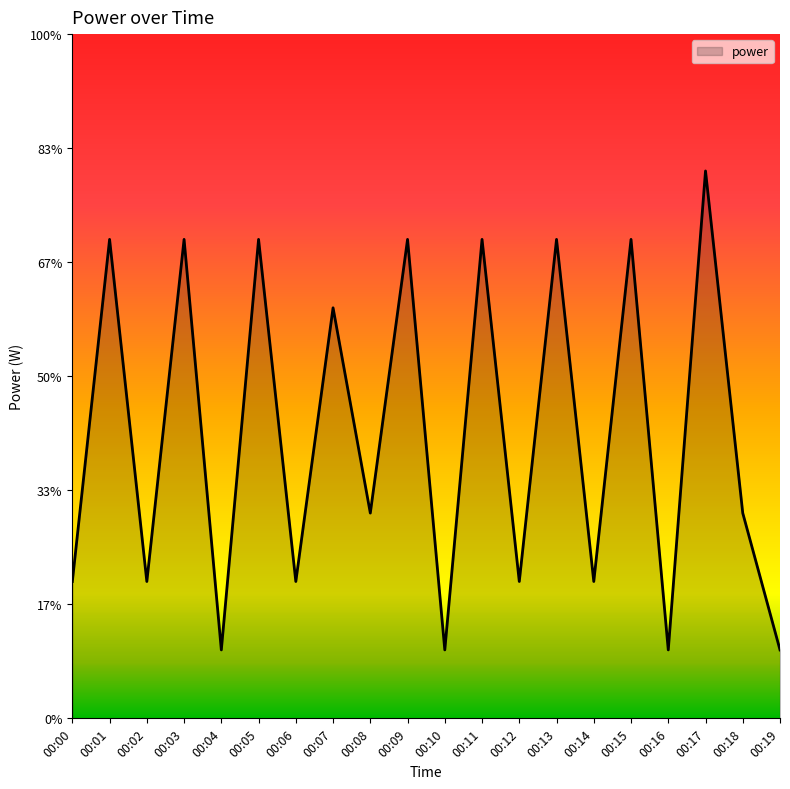

What is the difference between the values at 00:04 and 00:01?

7.2